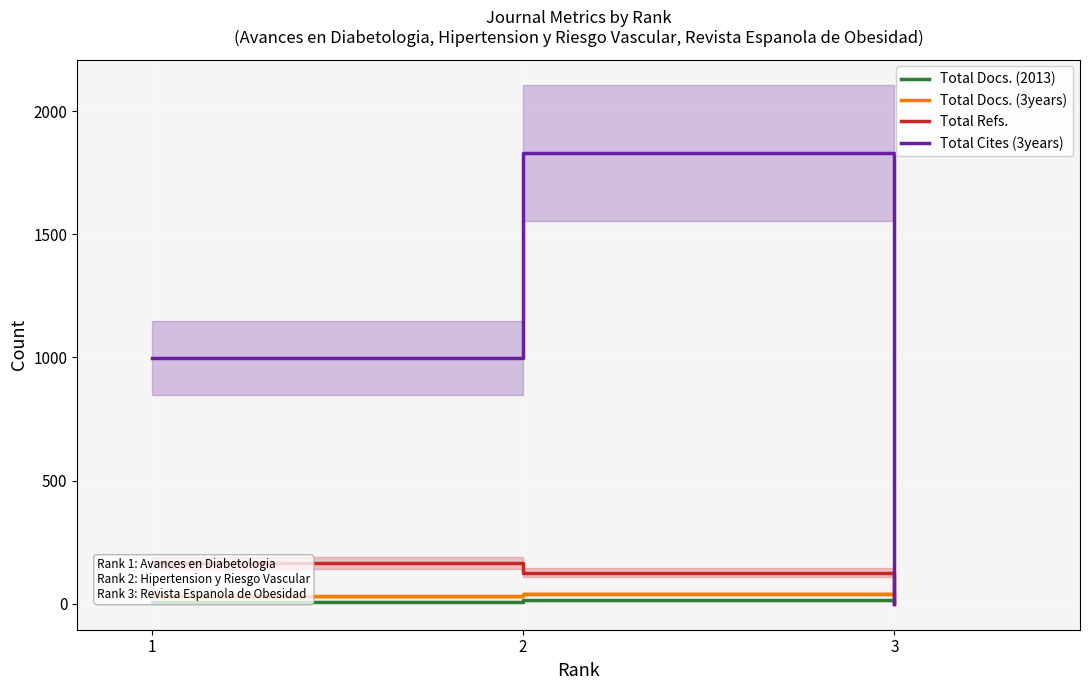

At 3, list the series in order from largest to smallest.

Total Docs. (3years), Total Docs. (2013), Total Refs., Total Cites (3years)